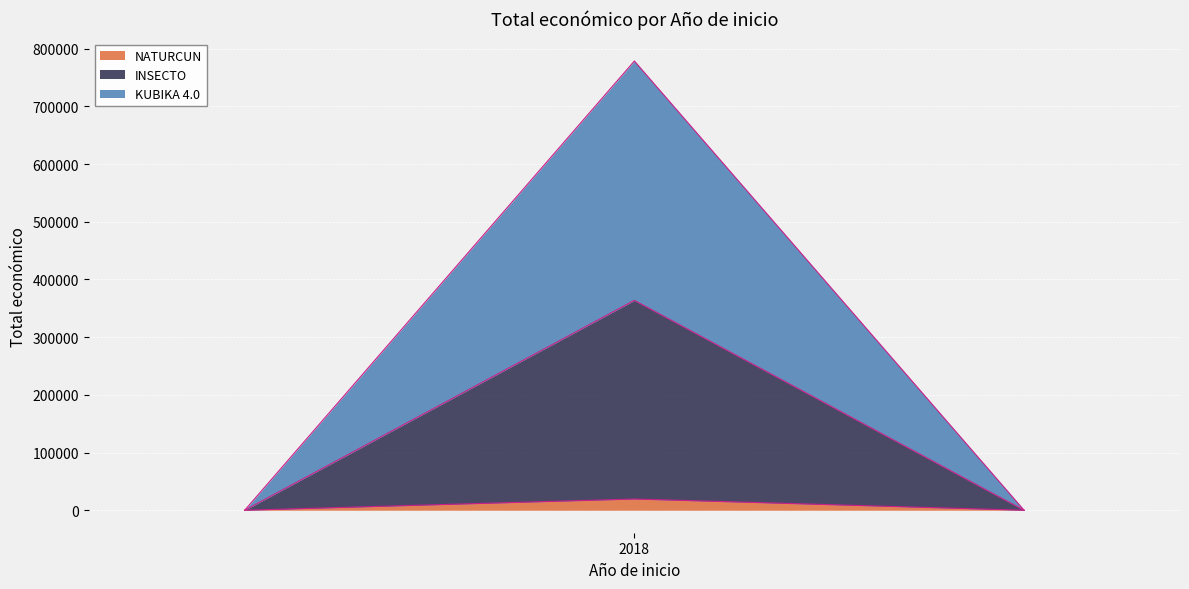

What is the label of the 2nd point from the right?

INSECTO